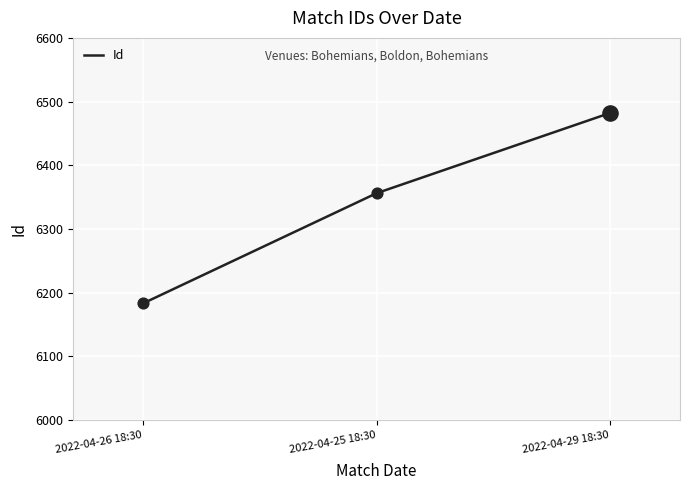

What is the ratio of the value at 2022-04-29 18:30 to the value at 2022-04-26 18:30?

1.0